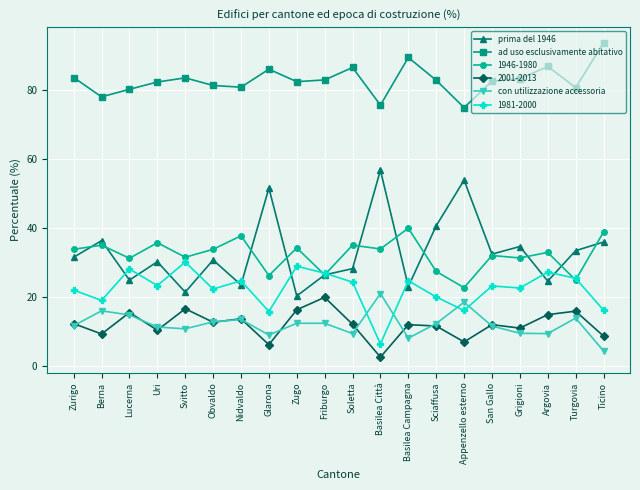

How many series are shown in this chart?

6